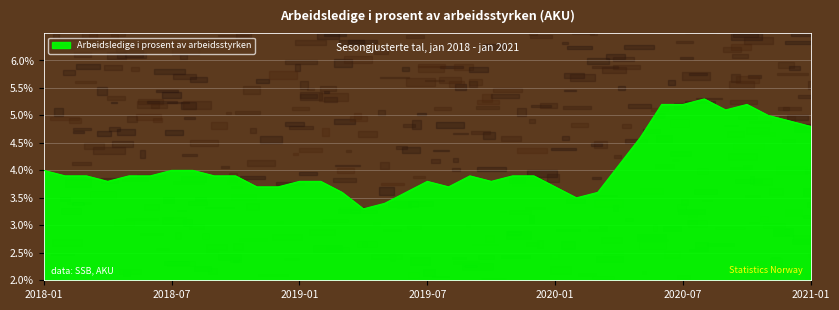

Rank the categories by value from lowest to highest.

2019-04, 2019-05, 2020-02, 2019-03, 2019-06, 2020-03, 2018-11, 2018-12, 2019-08, 2020-01, 2018-04, 2019-01, 2019-02, 2019-07, 2019-10, 2018-02, 2018-03, 2018-05, 2018-06, 2018-09, 2018-10, 2019-09, 2019-11, 2019-12, 2018-01, 2018-07, 2018-08, 2020-04, 2020-05, 2021-01, 2020-12, 2020-11, 2020-09, 2020-06, 2020-07, 2020-10, 2020-08